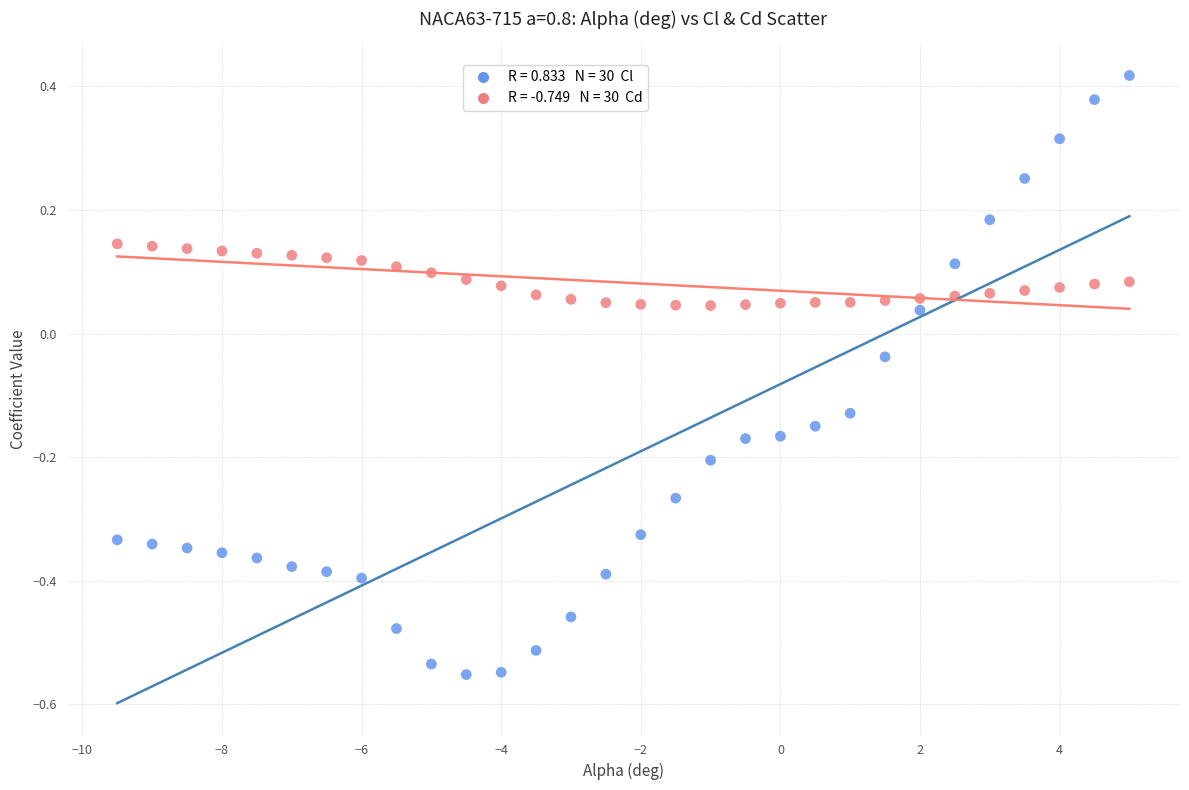

Across all data points, what is the range of X values (max minus min)?

14.5